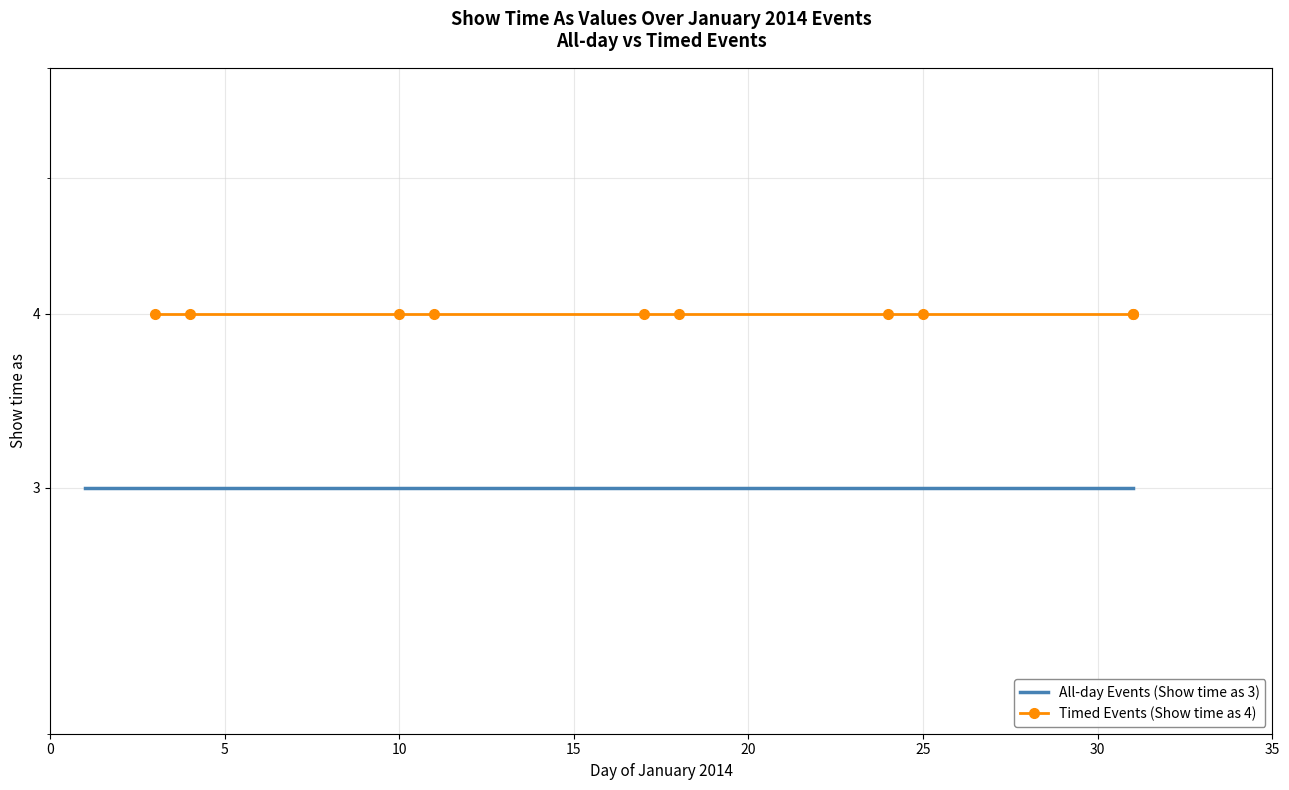

Reading right to left, what are all the values shown in this chart?

All-day Events (Show time as 3): 3	3	3	3	3	3	3	3	3	3
Timed Events (Show time as 4): 4	4	4	4	4	4	4	4	4	4